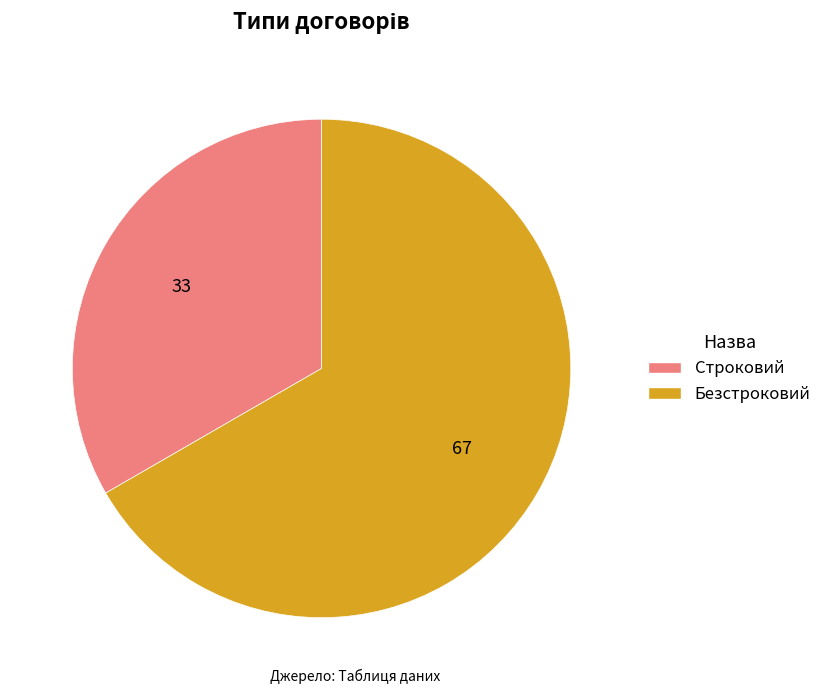

How many segments does this pie chart have?

2